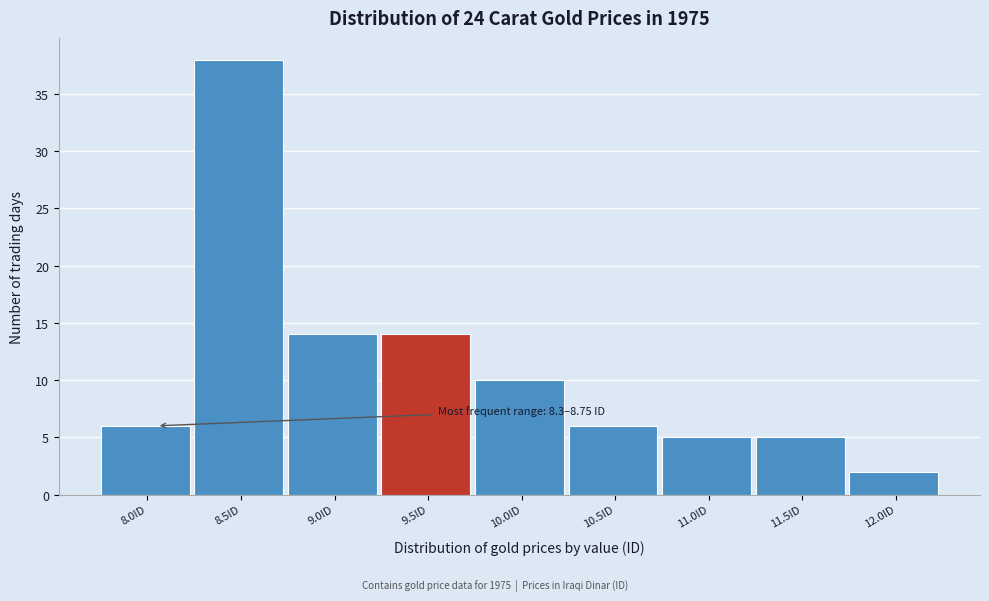

Reading left to right, extract all data points from this chart.

6	38	14	14	10	6	5	5	2